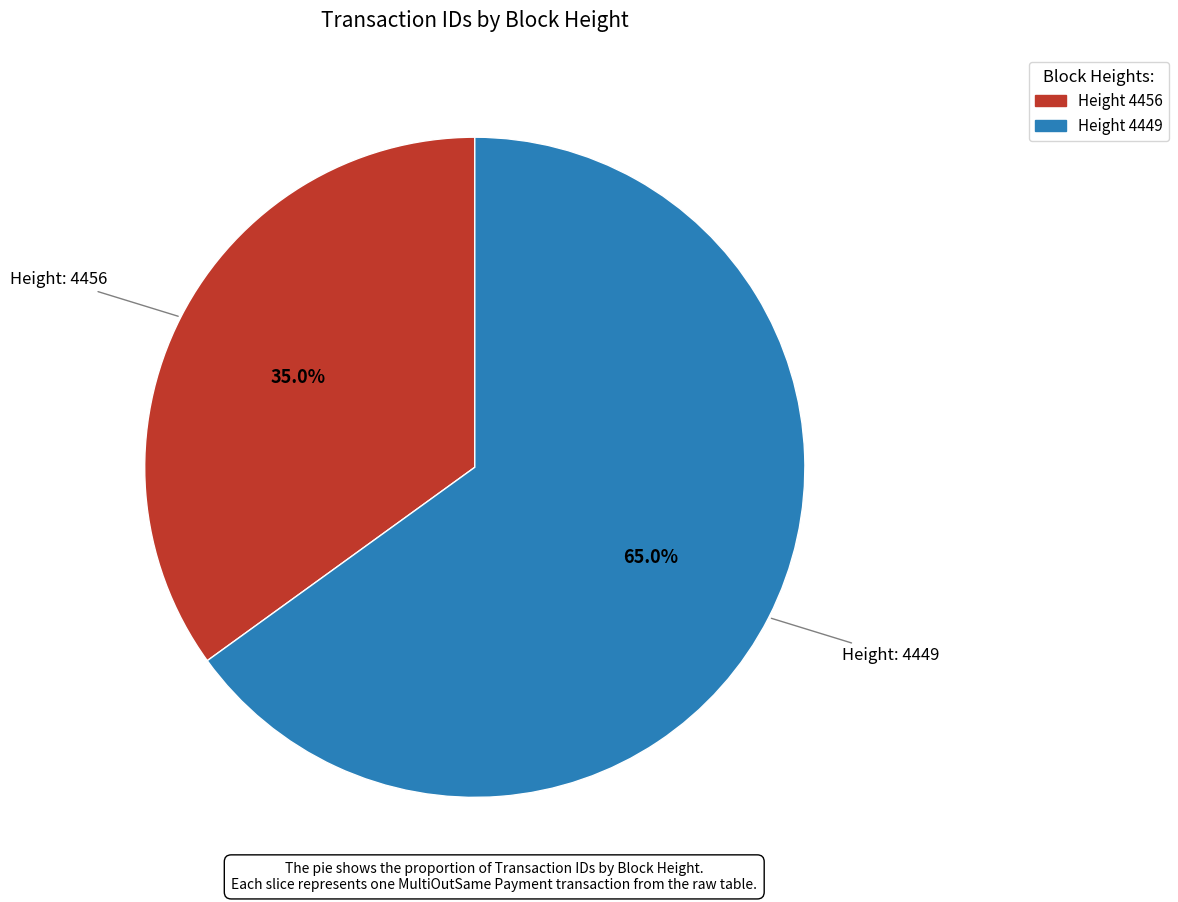

Is there any slice that represents more than half of the pie?

Yes